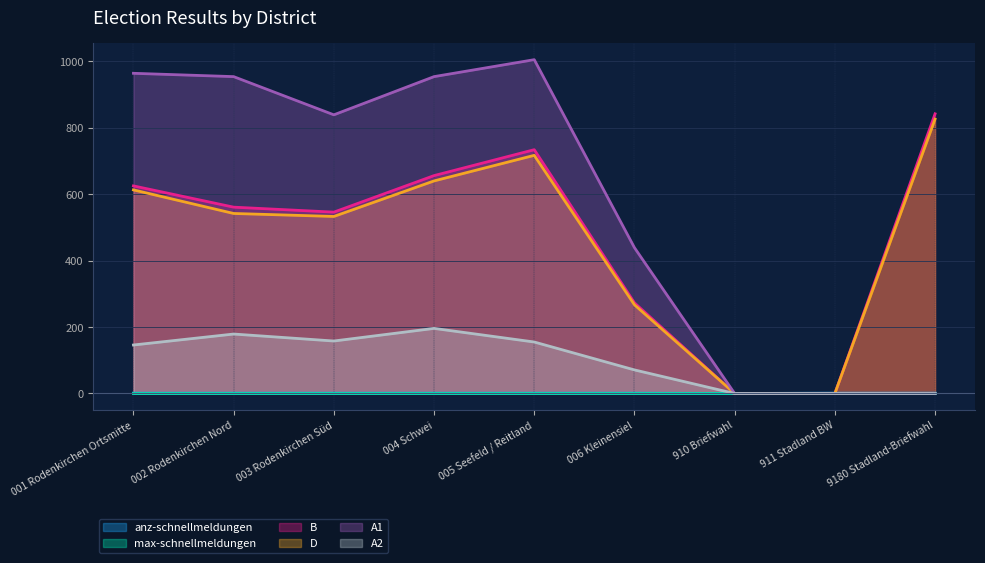

What is the difference between the second highest and second lowest values in the A1 series?

964